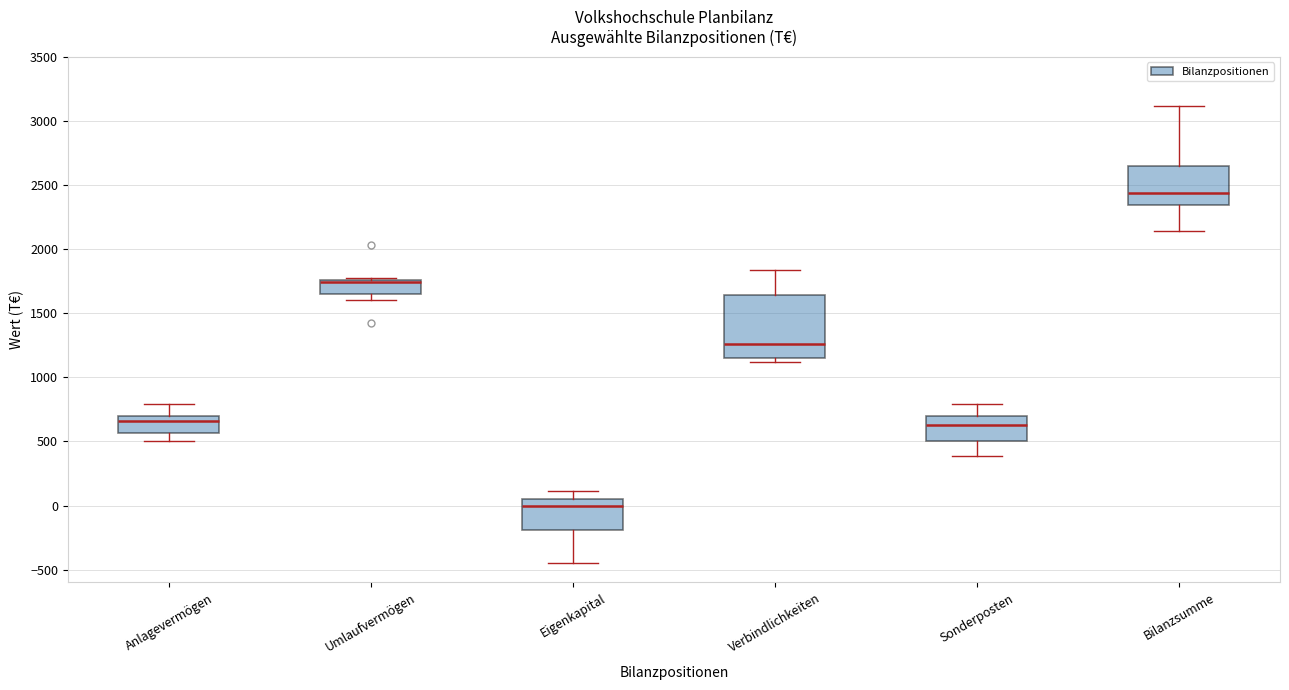

Where is the lower edge of the box for Verbindlichkeiten on the y-axis? The values are not printed on the chart, so give them approximately, as read against the axis.

1150